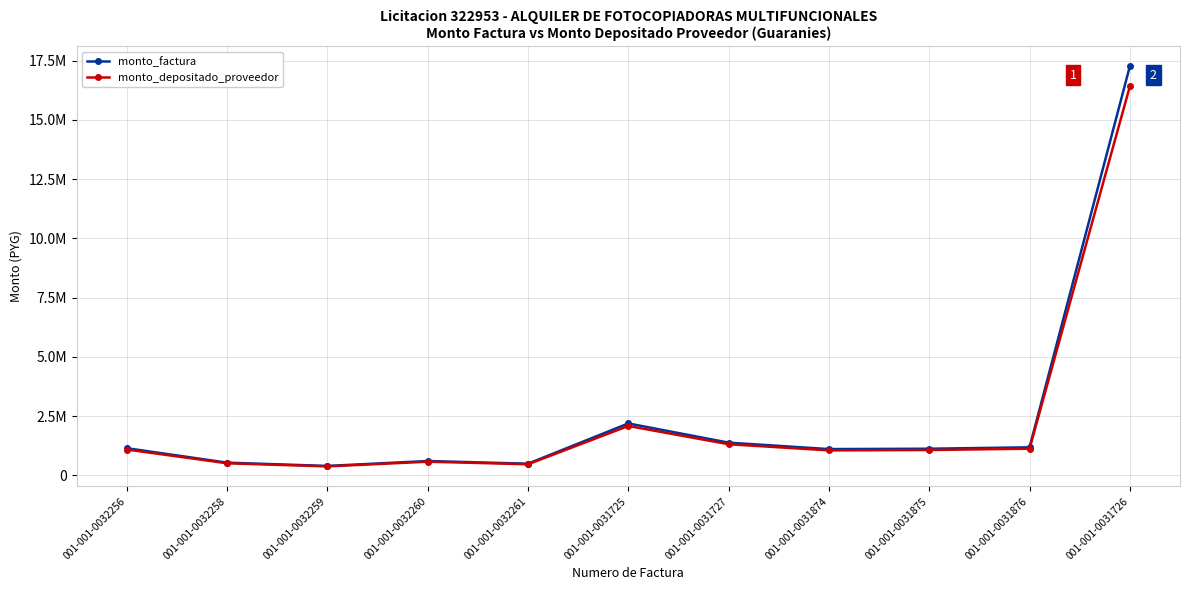

What is the approximate value of monto_factura at 001-001-0031725, to the nearest 10?

2187850